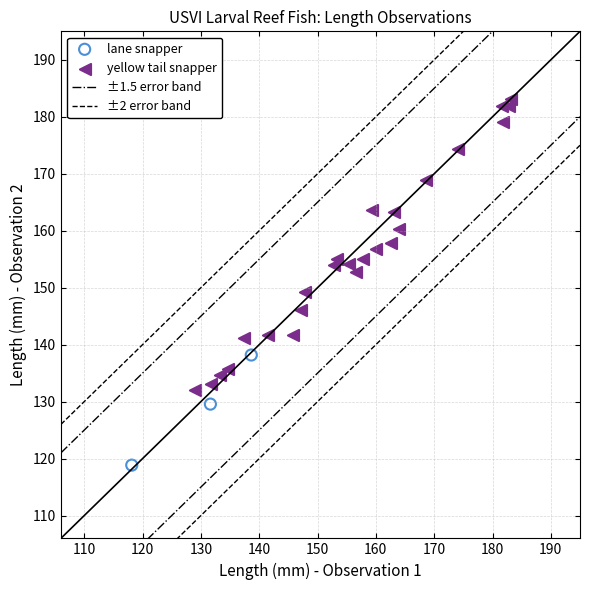

Which series reaches the maximum Y coordinate?

yellow tail snapper